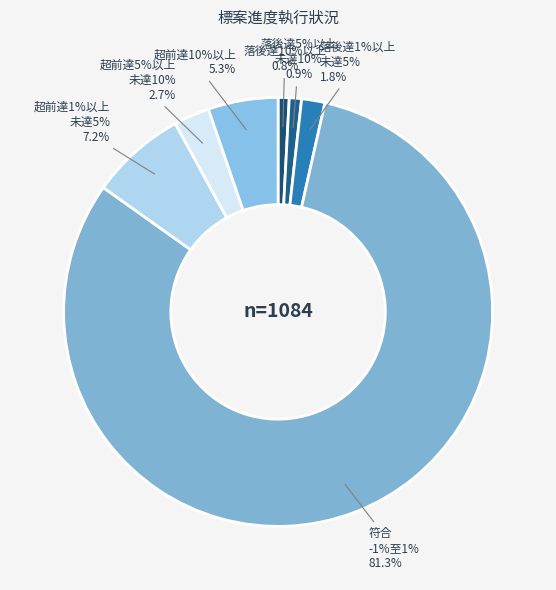

Rank the categories by value from lowest to highest.

落後達10%以上, 落後達5%以上
未達10%, 落後達1%以上
未達5%, 超前達5%以上
未達10%, 超前達10%以上, 超前達1%以上
未達5%, 符合
-1%至1%